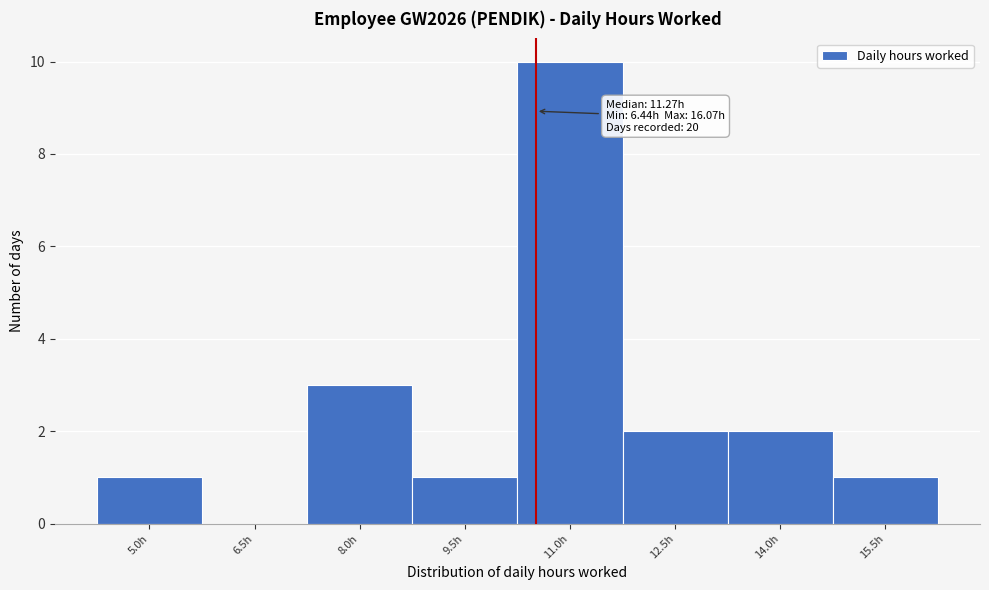

Reading right to left, list all the values displayed in this chart.

15.5h=1	14.0h=2	12.5h=2	11.0h=10	9.5h=1	8.0h=3	6.5h=0	5.0h=1